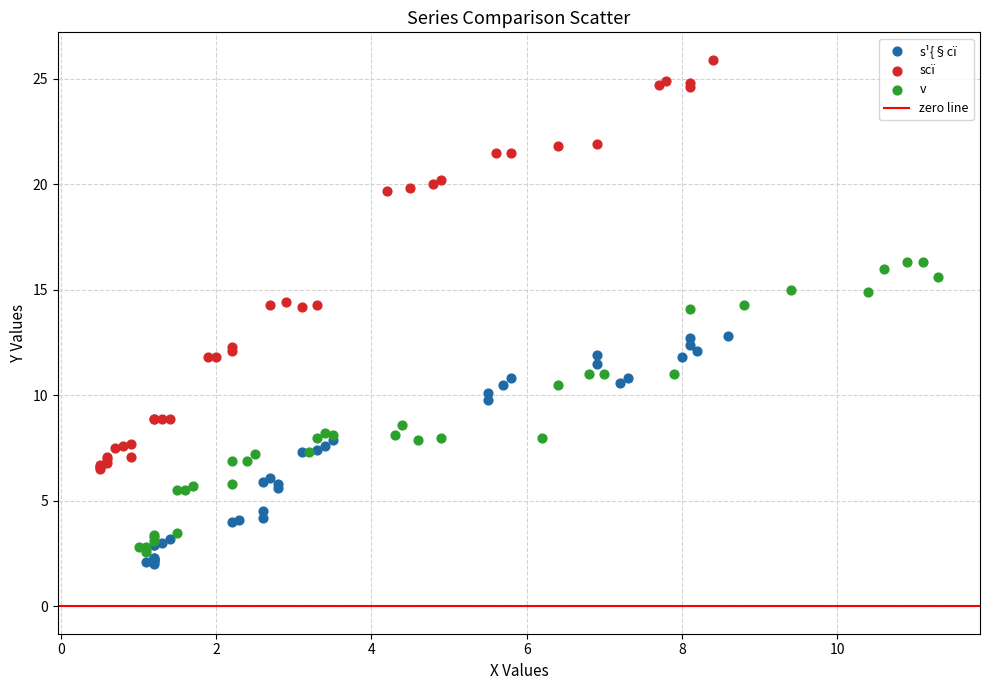

Which series reaches the maximum Y coordinate?

scï